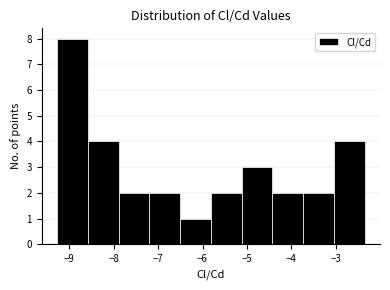

Reading left to right, list every bar in this chart as the range it spans on the x-axis followed by its height. Neither the bar edges nor the heights are printed on the chart, so give them approximately, as read against the axes.

-9.3 to -8.6: 8
-8.6 to -7.9: 4
-7.9 to -7.2: 2
-7.2 to -6.5: 2
-6.5 to -5.8: 1
-5.8 to -5.1: 2
-5.1 to -4.4: 3
-4.4 to -3.7: 2
-3.7 to -3.0: 2
-3.0 to -2.3: 4